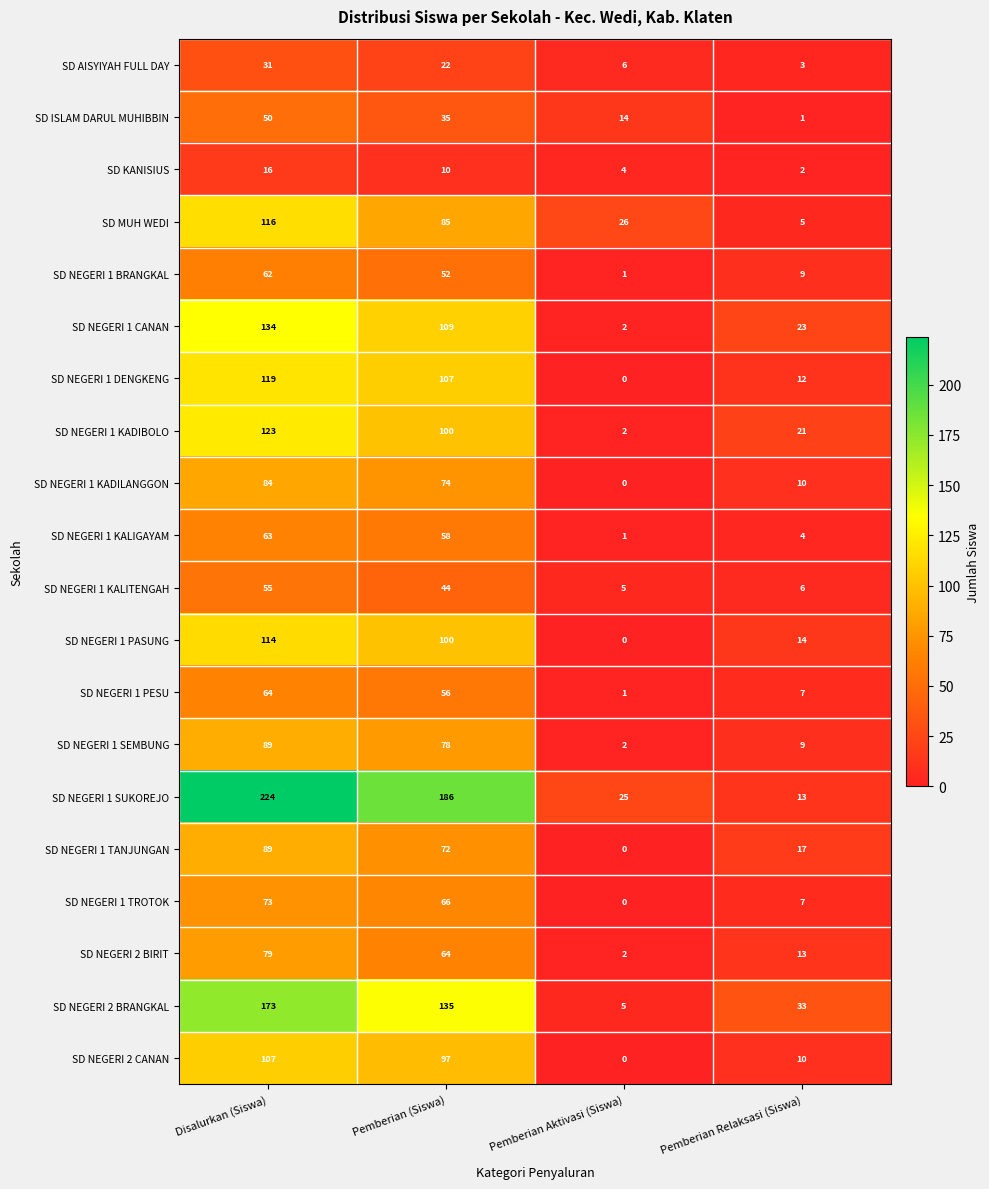

What is the difference between the SD NEGERI 2 BIRIT values at Pemberian (Siswa) and Pemberian Relaksasi (Siswa)?

51